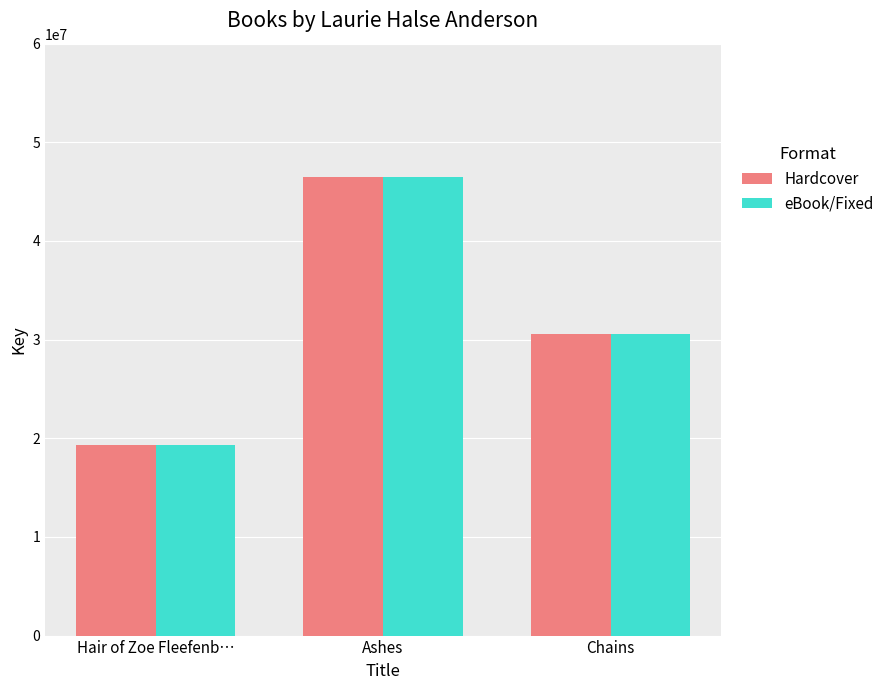

How many values in the eBook/Fixed series are below 30585656?

1